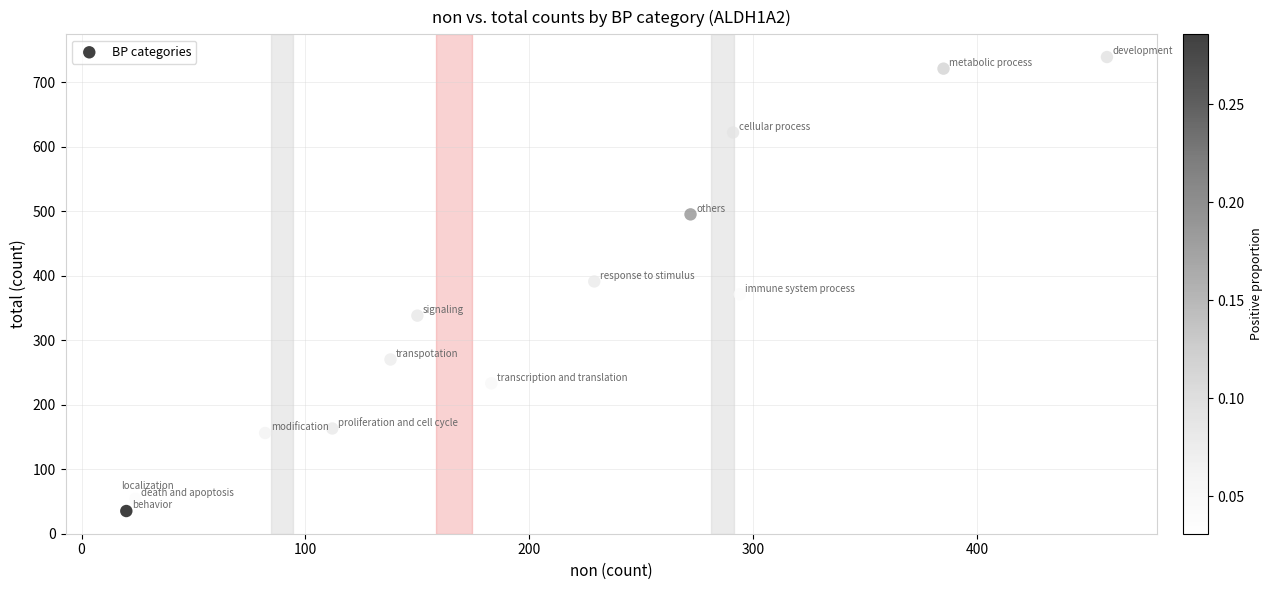

What is the range of Y values (max minus min)?

704